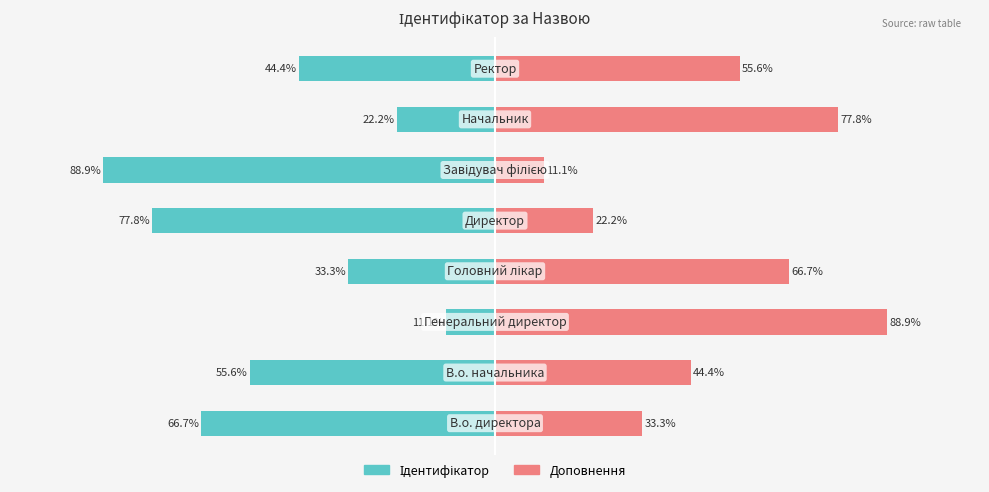

Rank the series by their average value, from lowest to highest.

Ідентифікатор, Доповнення